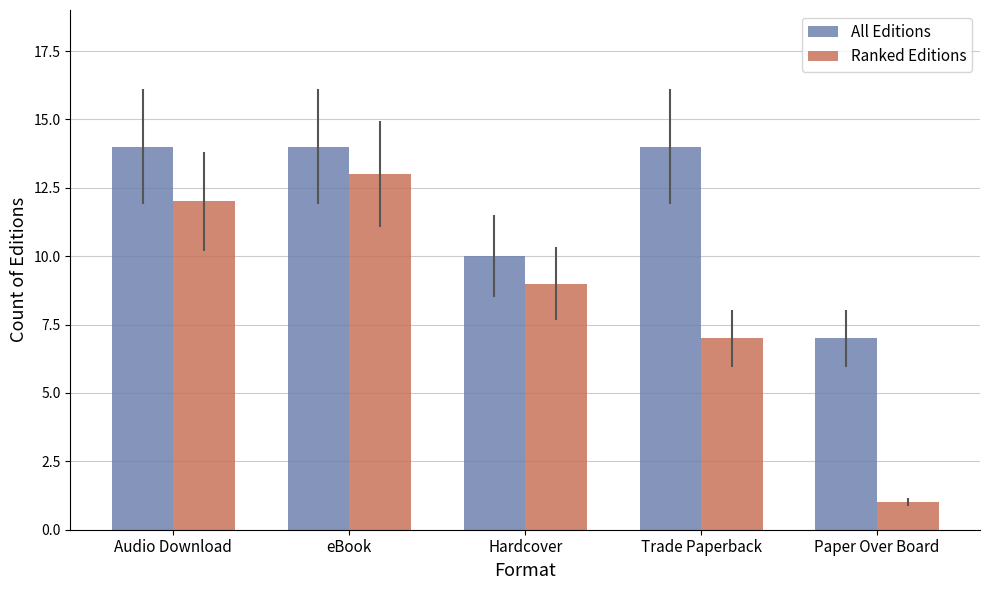

What is the label of the 5th bar from the left?

Paper Over Board